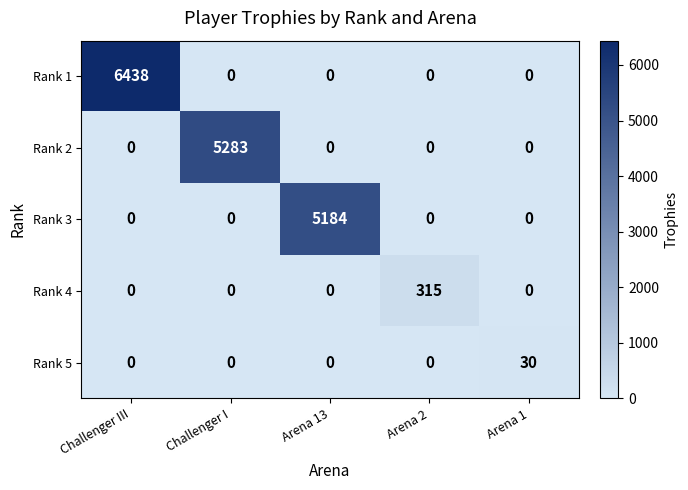

Reading left to right, list all the values displayed in this chart.

Rank 1: Challenger III=6438	Challenger I=0	Arena 13=0	Arena 2=0	Arena 1=0
Rank 2: Challenger III=0	Challenger I=5283	Arena 13=0	Arena 2=0	Arena 1=0
Rank 3: Challenger III=0	Challenger I=0	Arena 13=5184	Arena 2=0	Arena 1=0
Rank 4: Challenger III=0	Challenger I=0	Arena 13=0	Arena 2=315	Arena 1=0
Rank 5: Challenger III=0	Challenger I=0	Arena 13=0	Arena 2=0	Arena 1=30